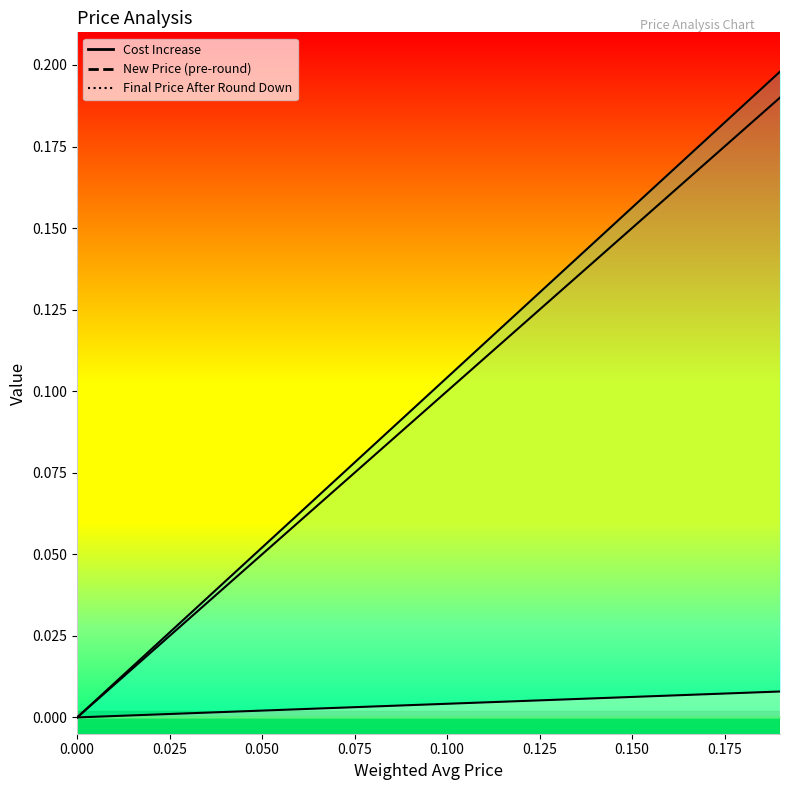

Which series has the largest total across all categories?

New Price (pre-round)